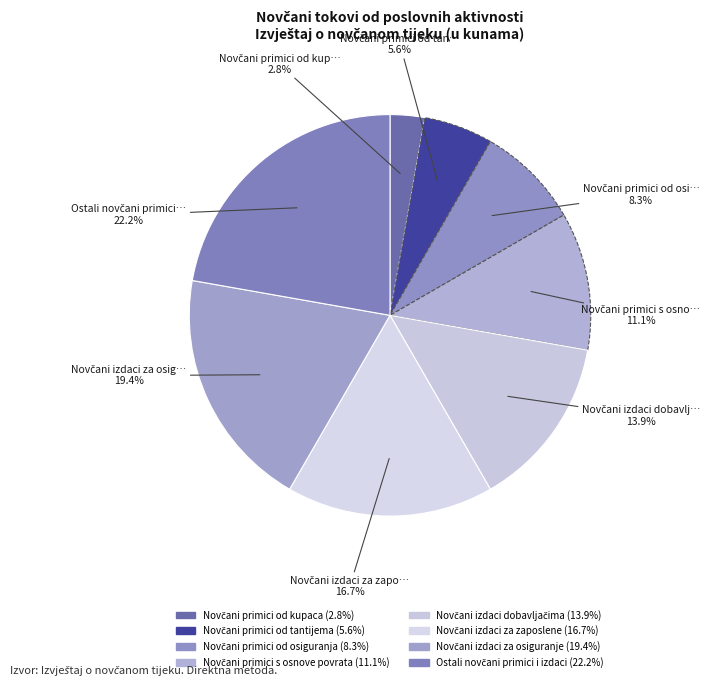

Combined, what portion of the pie is Novčani primici od kupaca and Ostali novčani primici i izdaci?

25.0%